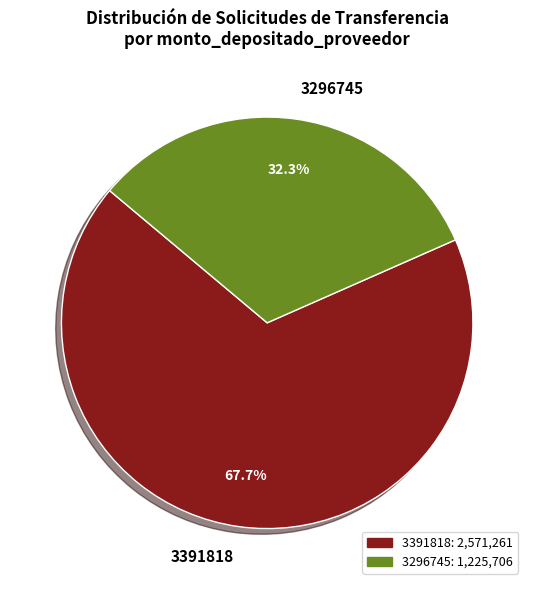

What is the ratio of the value at 3296745 to the value at 3391818?

0.5